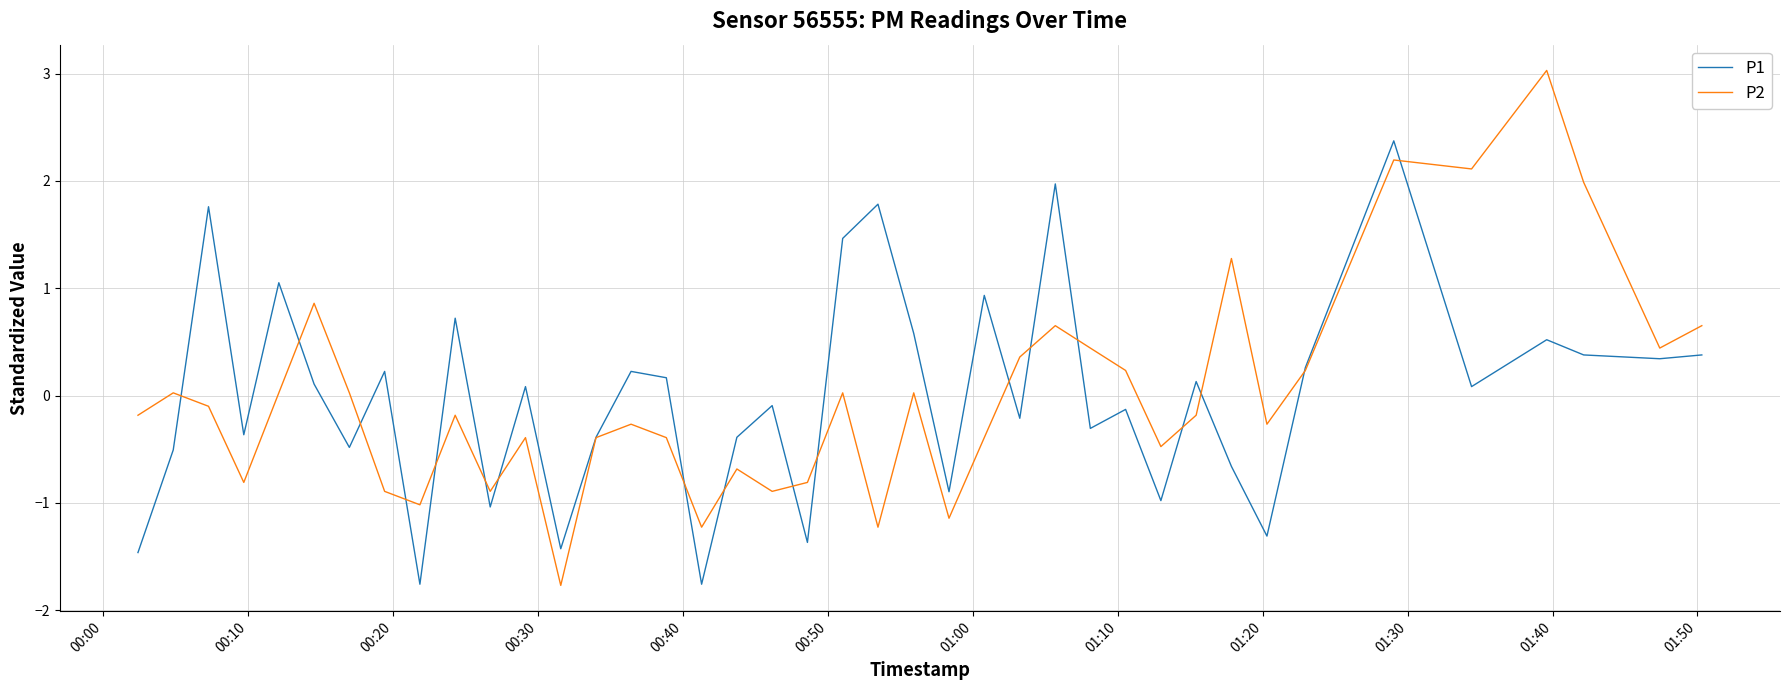

What is the difference between the second highest and second lowest values in the P2 series?

3.4